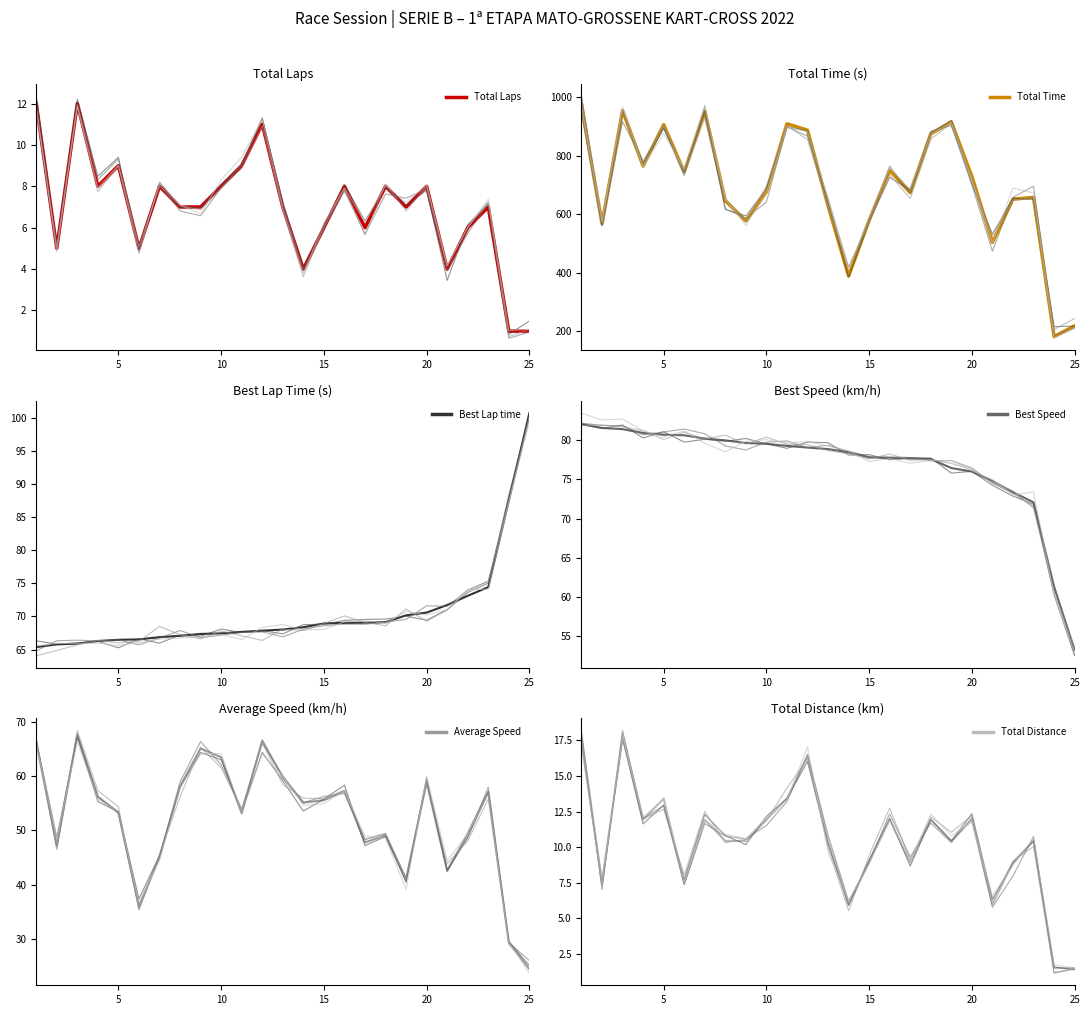

What is the value of the Best Speed point at the 9th from the left?

79.6